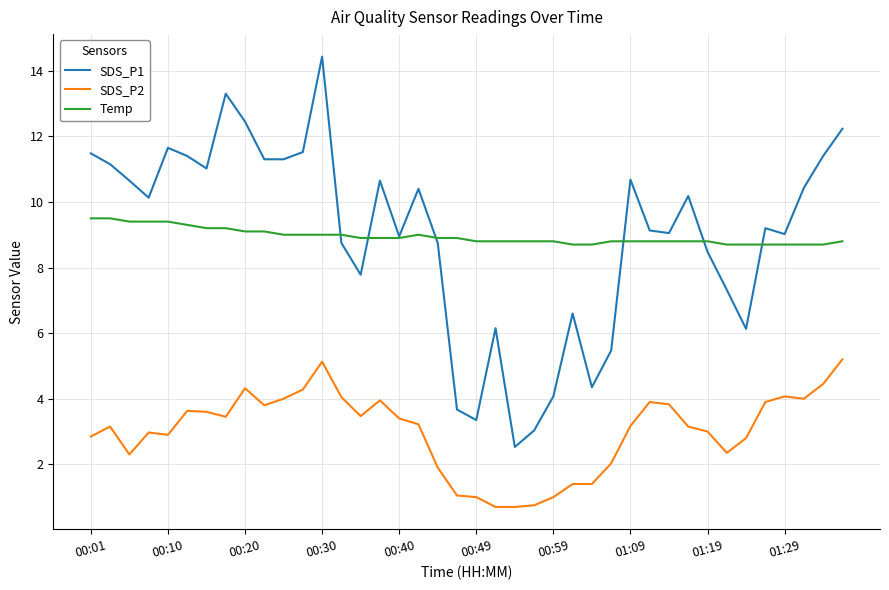

What is the lowest value of the SDS_P1 series?

2.5